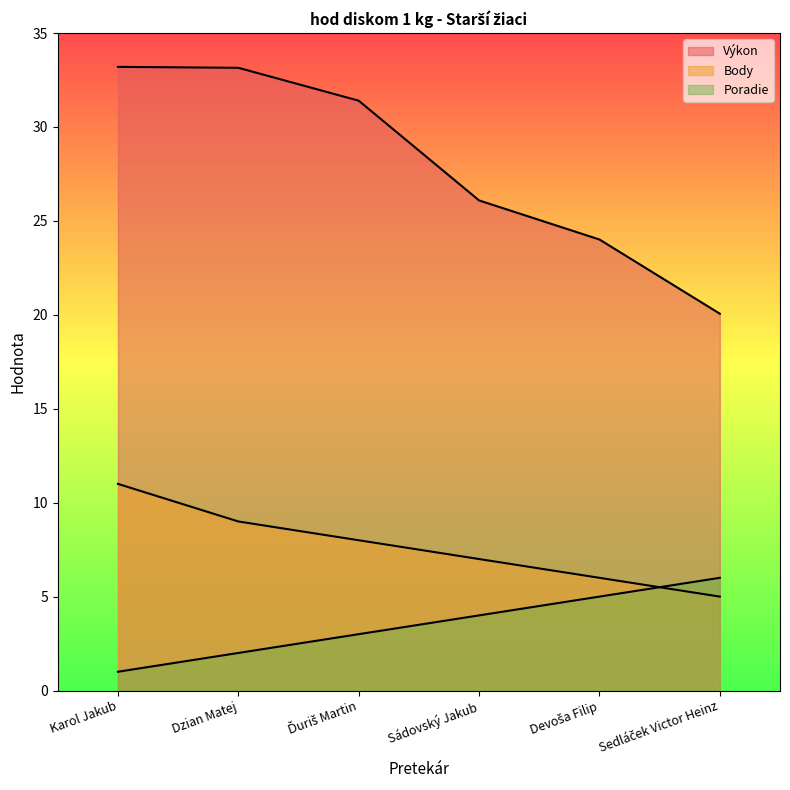

What is the highest value of the Body series?

11.0